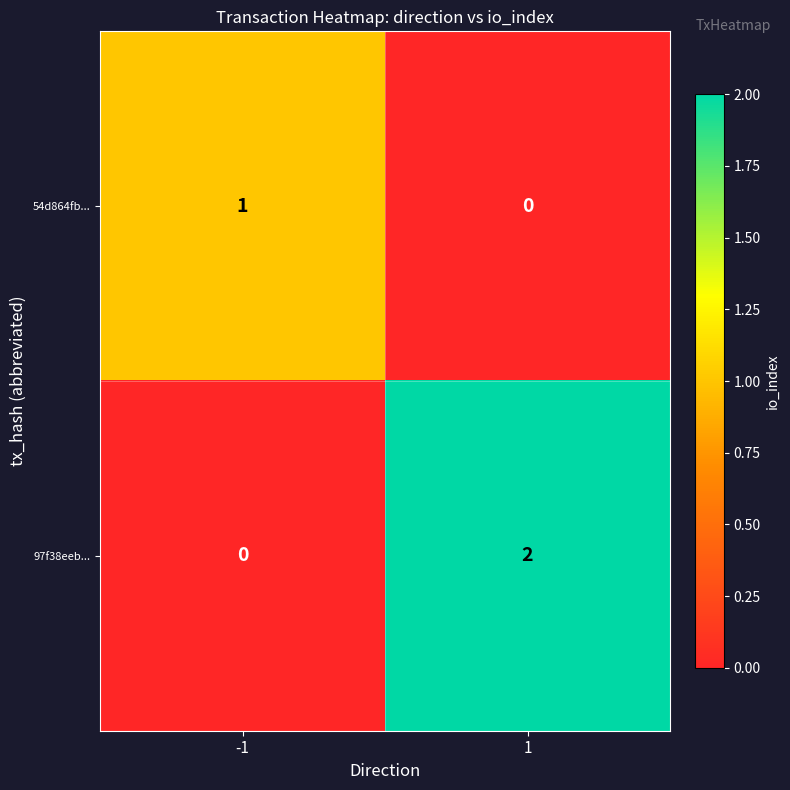

Rank the series by their maximum value, from lowest to highest.

54d864fb..., 97f38eeb...